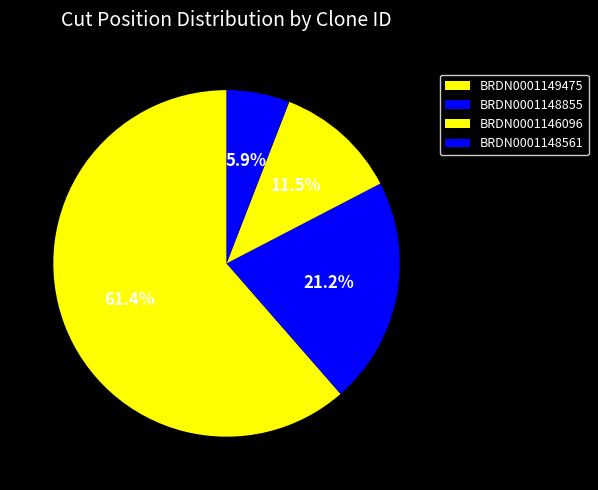

Rank the categories by value from highest to lowest.

BRDN0001149475, BRDN0001148855, BRDN0001146096, BRDN0001148561